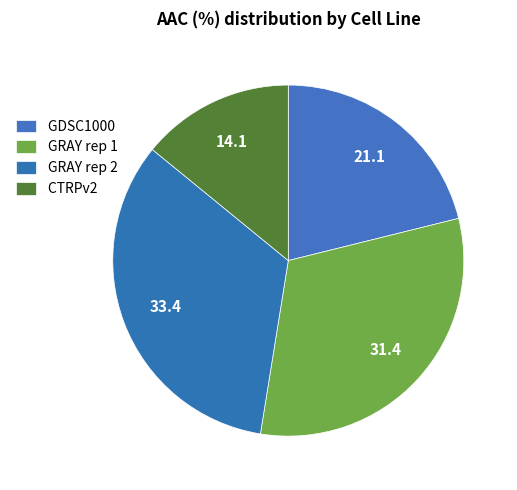

Does GRAY rep 2 represent more than half of the total?

No